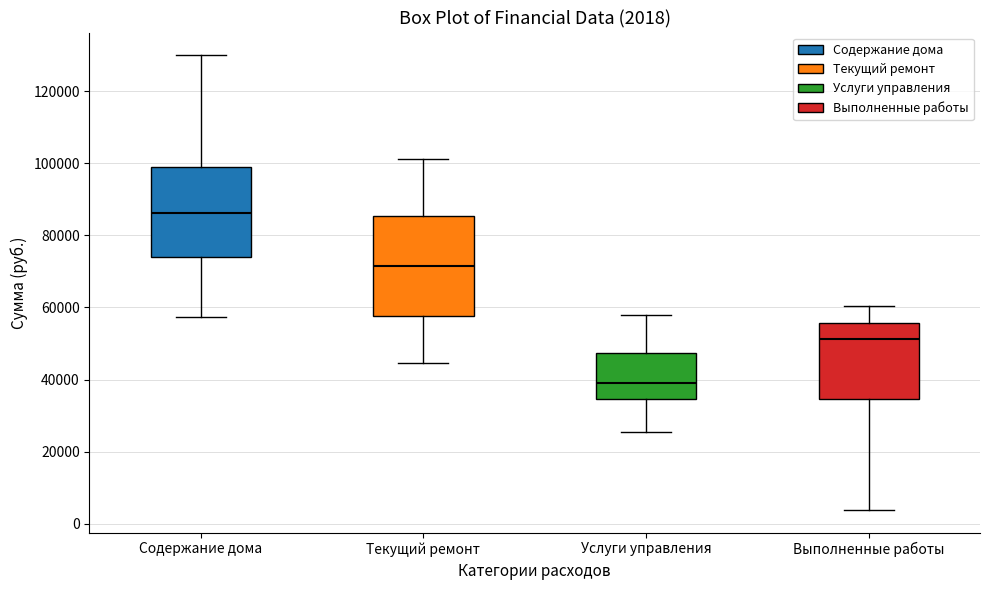

Which box is the tallest, from its lower edge to its upper edge?

Текущий ремонт